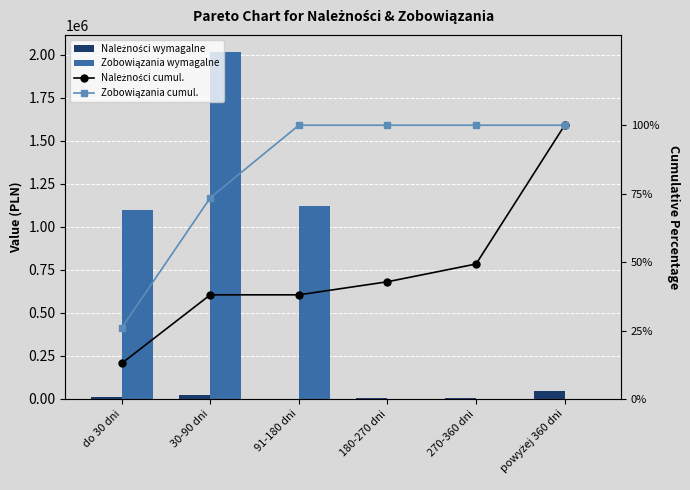

At which category is the sum across all series the highest?

30-90 dni